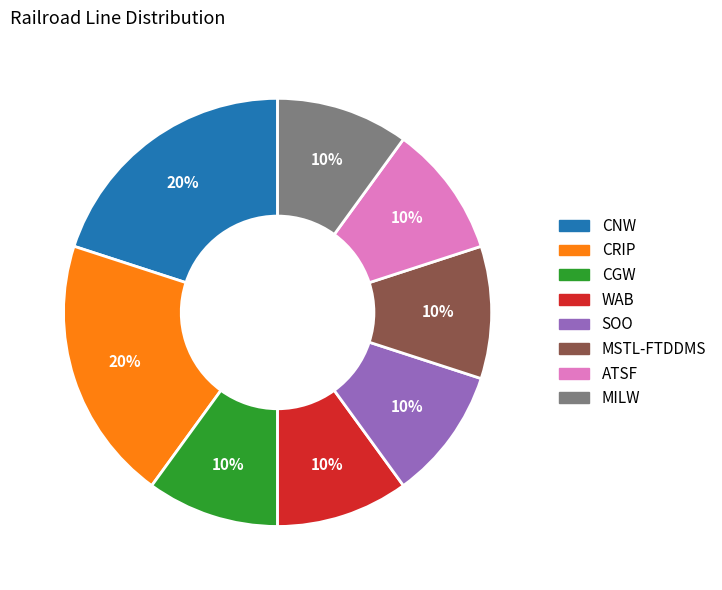

To the nearest percent, what is the difference between the largest and smallest slice percentages?

10%